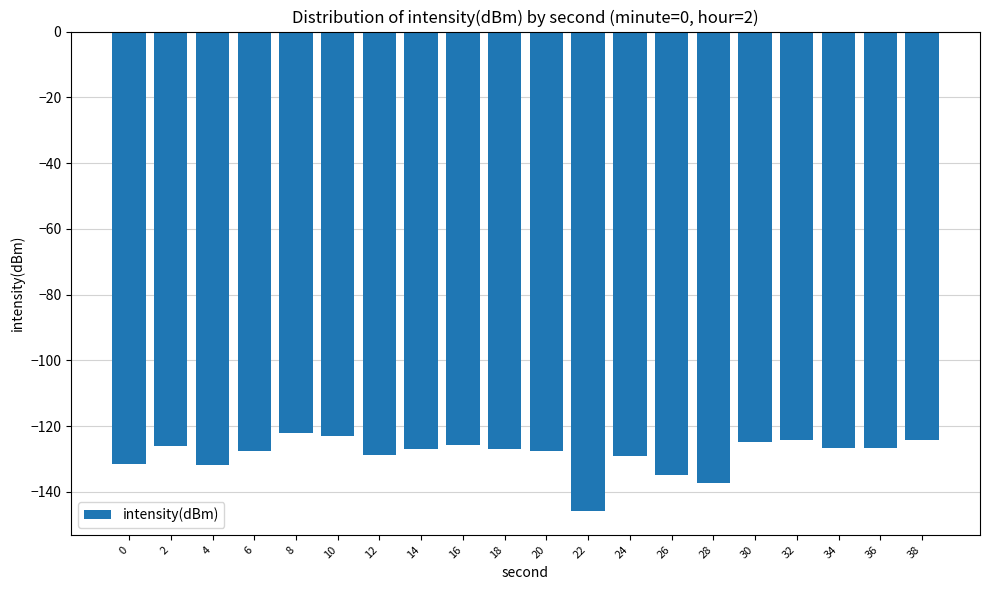

What is the value of the 1st bar from the left?

-131.6